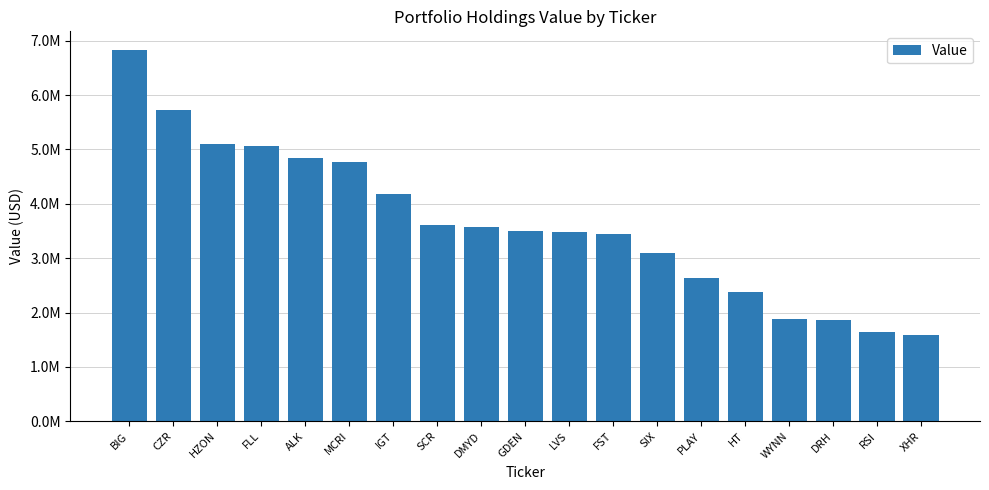

What is the average value?

3641737